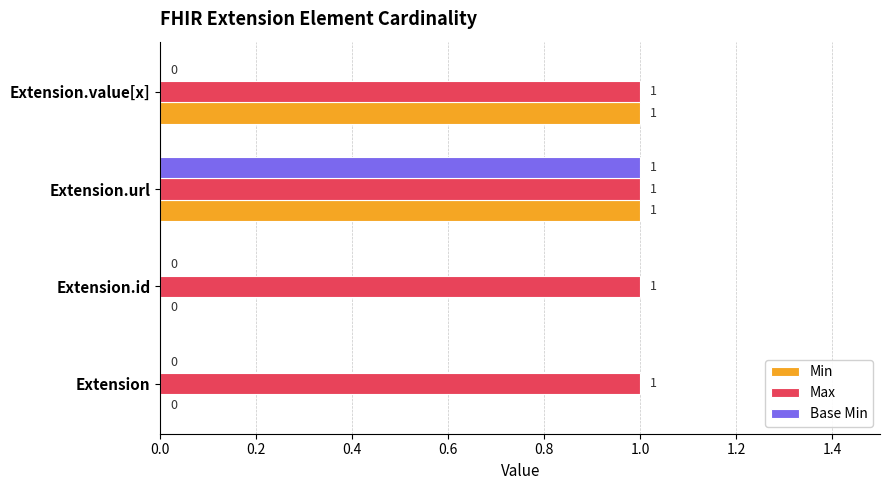

The Base Min series shows 0 at Extension. True or false?

True